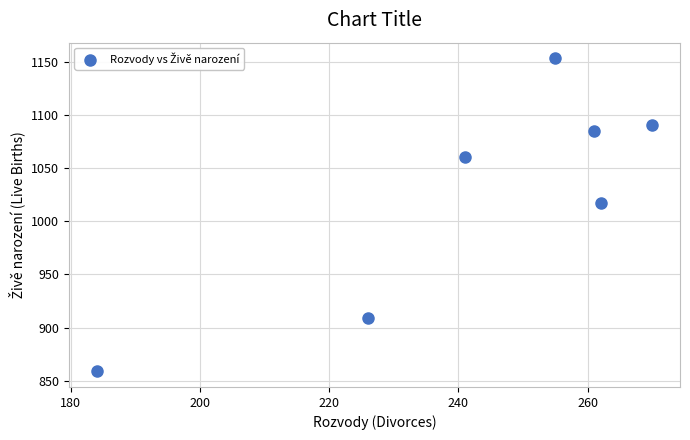

What is the range of Y values (max minus min)?

294